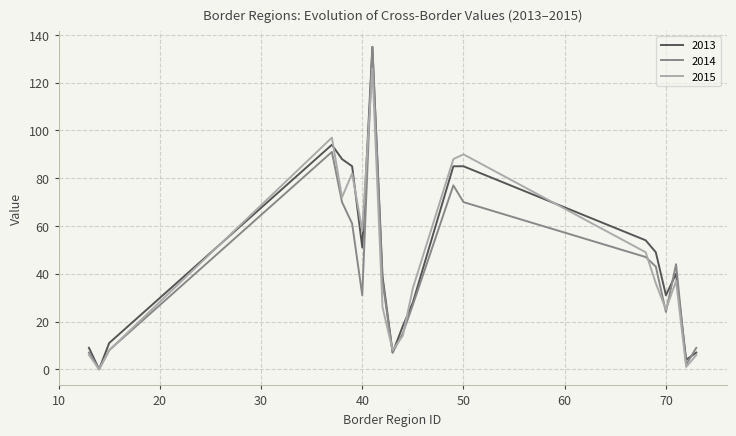

True or false: 2013 and 2014 cross at least once.

True